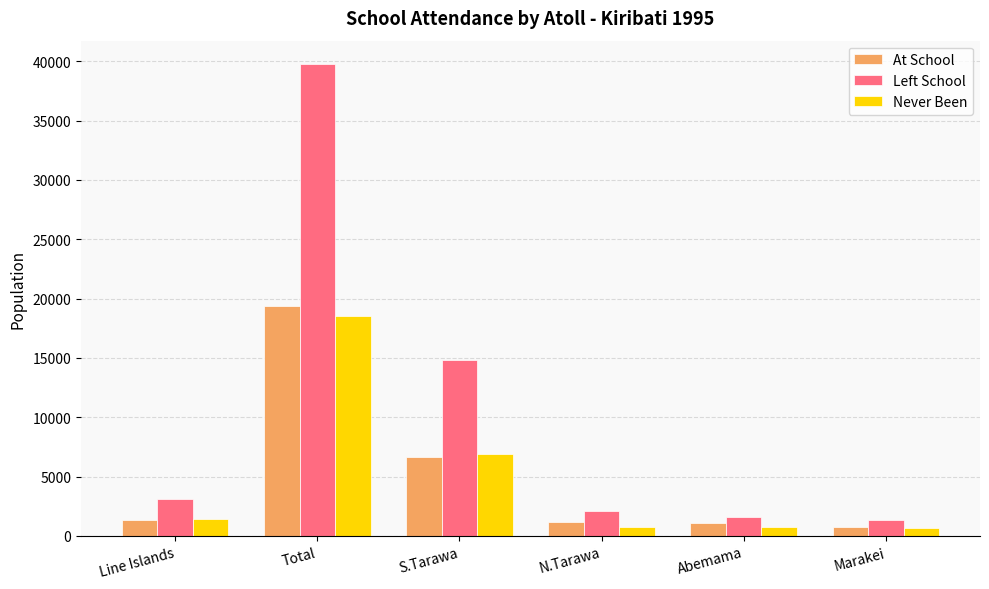

What position from the right is S.Tarawa?

4